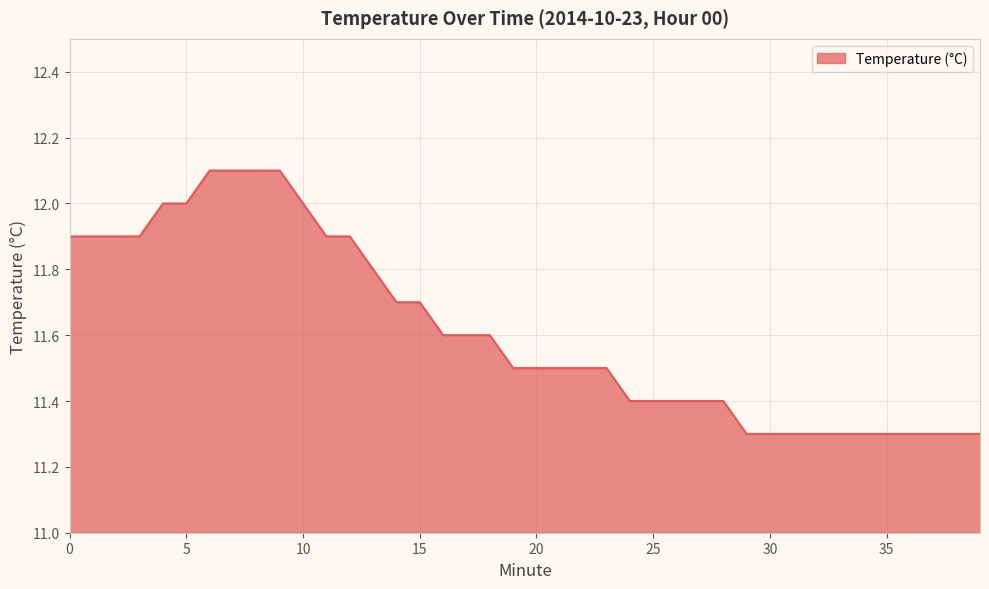

What is the average value?

11.6